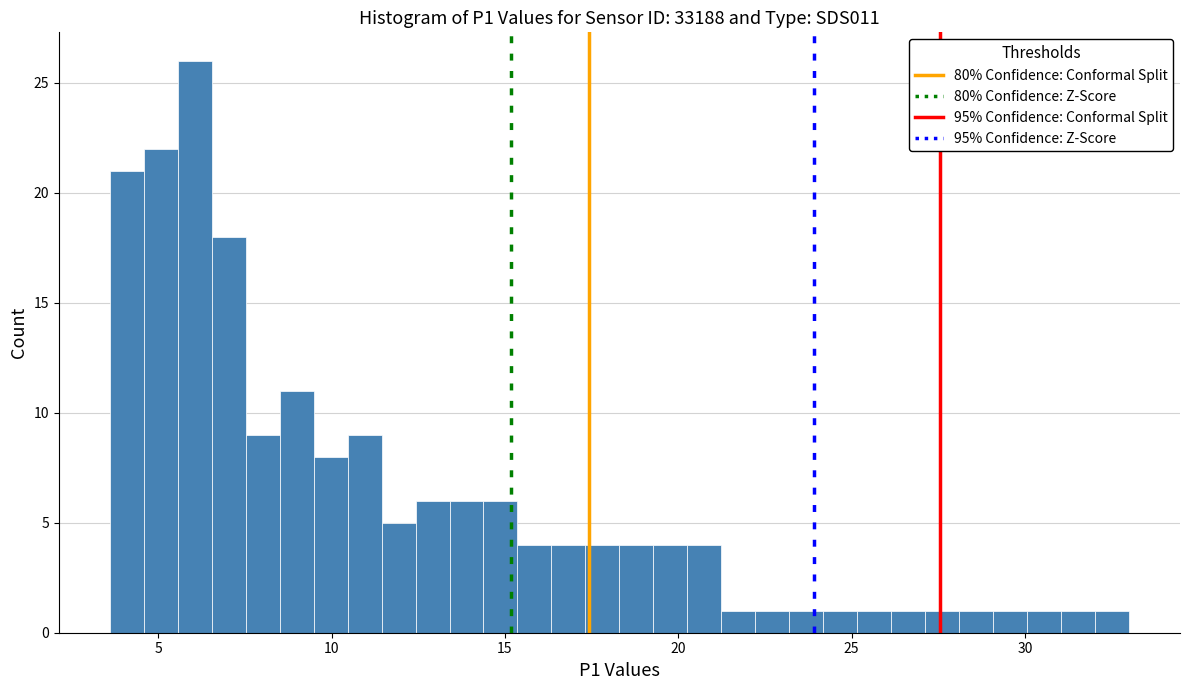

Around what value on the x-axis is the tallest bar? Give the approximate position of its centre, as read against the axis.

6.0